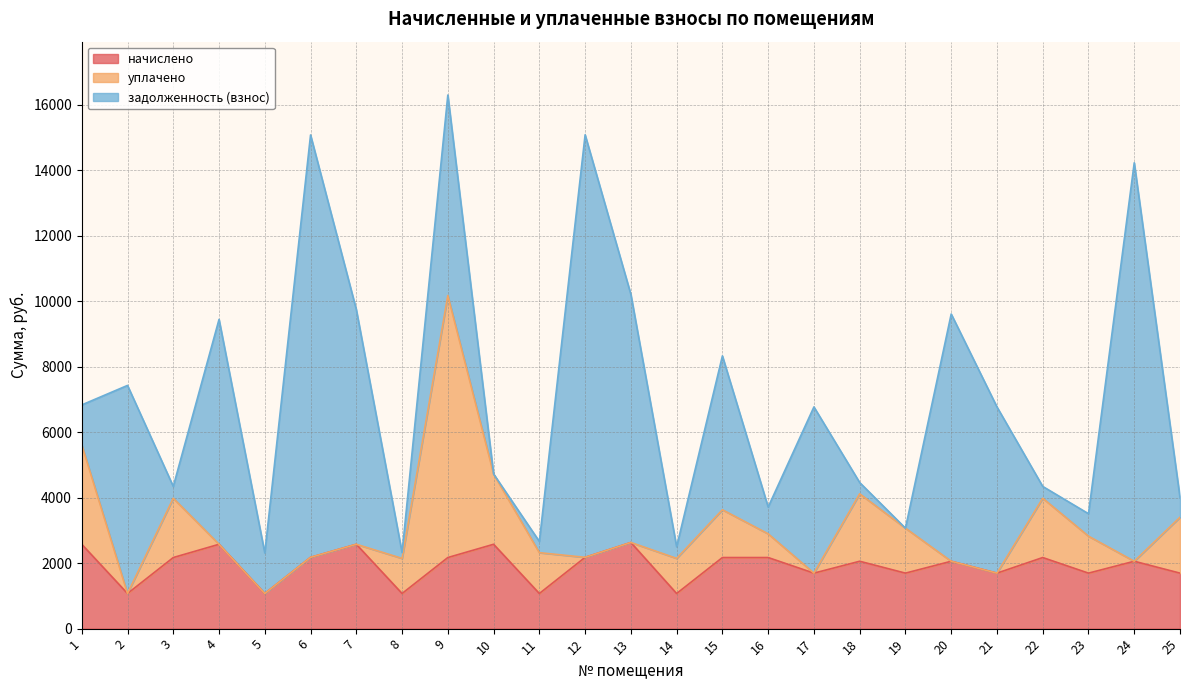

At which label is задолженность (взнос) closest to 6451?

2